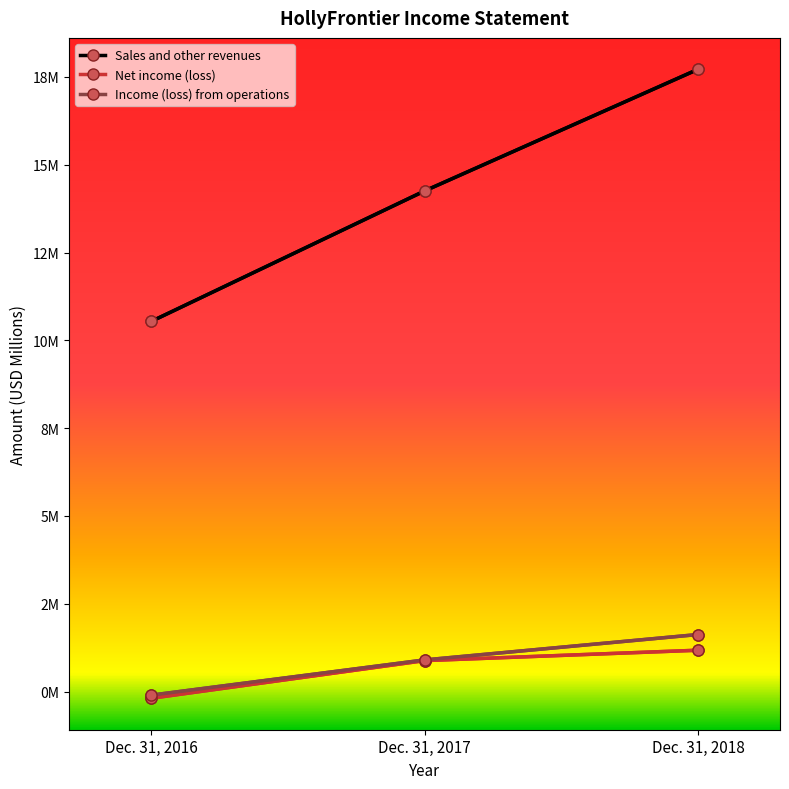

Does the chart have visible grid lines?

No